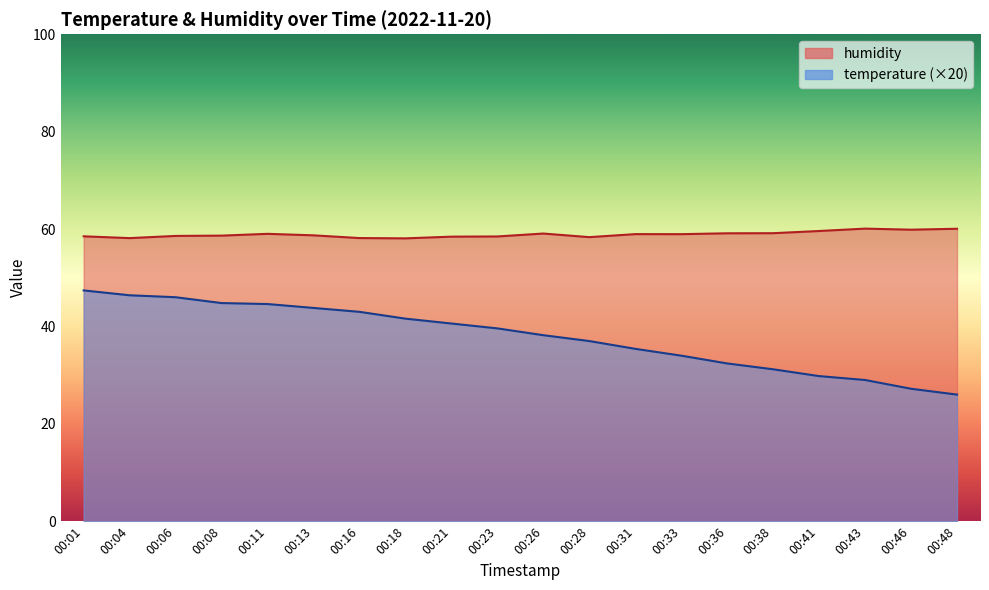

Which label corresponds to the largest value in the chart?

00:43